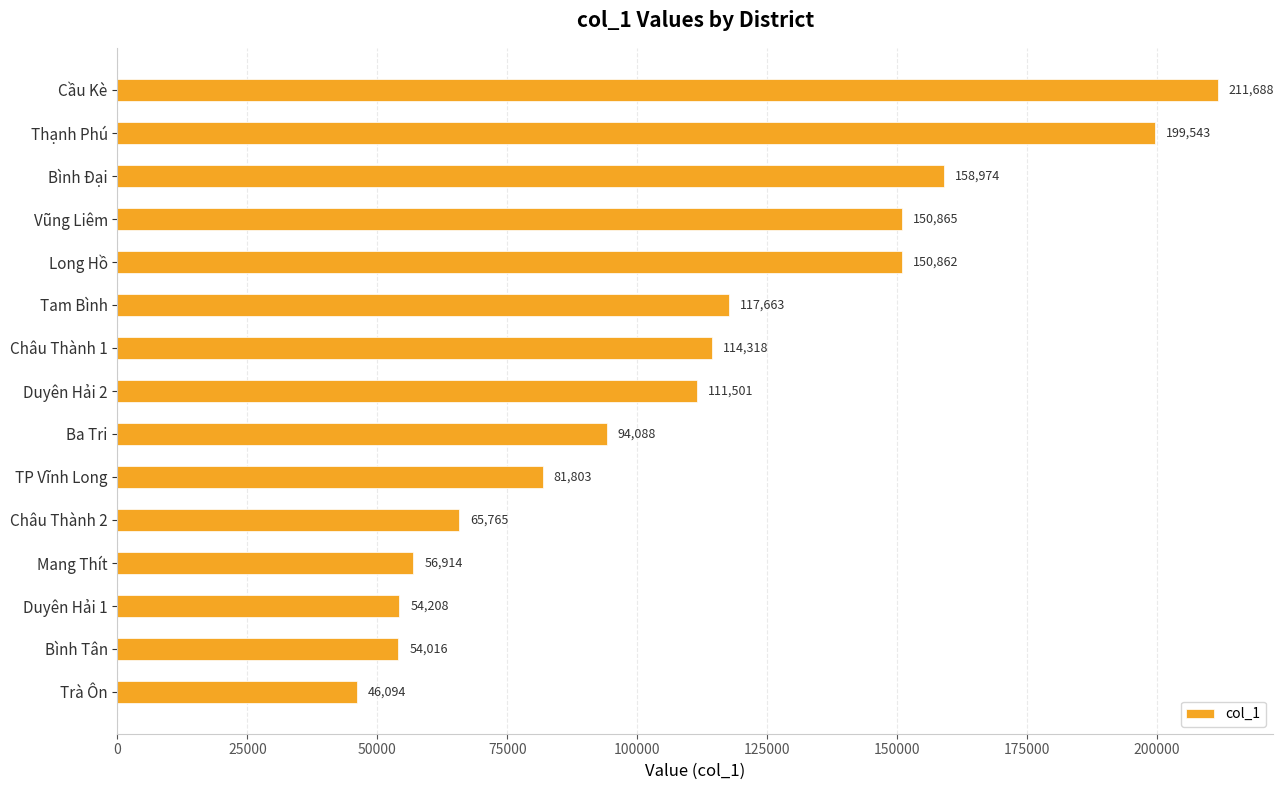

What is the ratio of the value at Bình Đại to the value at Duyên Hải 2?

1.4